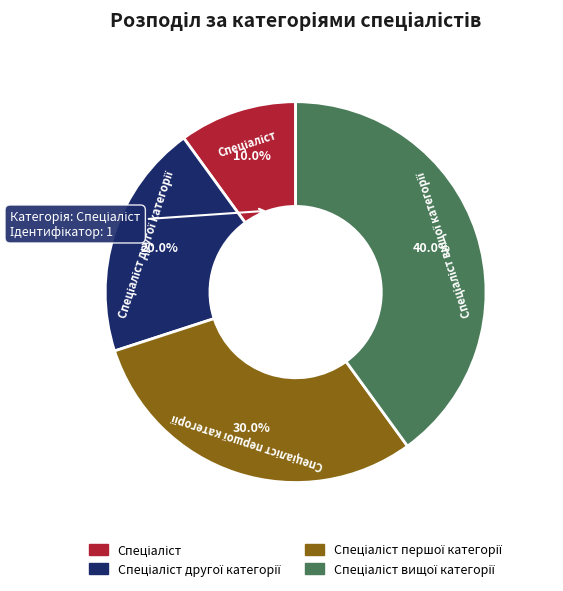

Is there any slice that represents more than half of the pie?

No